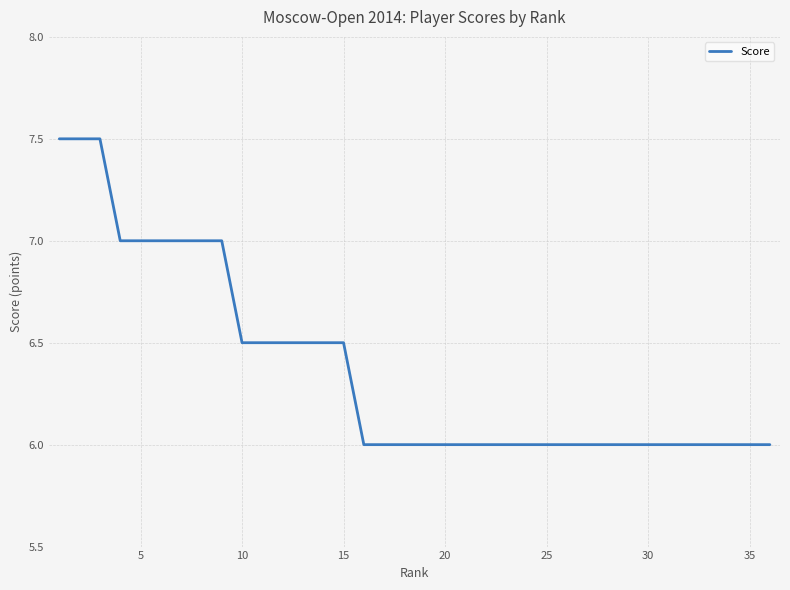

Reading left to right, extract all data points from this chart.

7.5	7.5	7.5	7.0	7.0	7.0	7.0	7.0	7.0	6.5	6.5	6.5	6.5	6.5	6.5	6.0	6.0	6.0	6.0	6.0	6.0	6.0	6.0	6.0	6.0	6.0	6.0	6.0	6.0	6.0	6.0	6.0	6.0	6.0	6.0	6.0